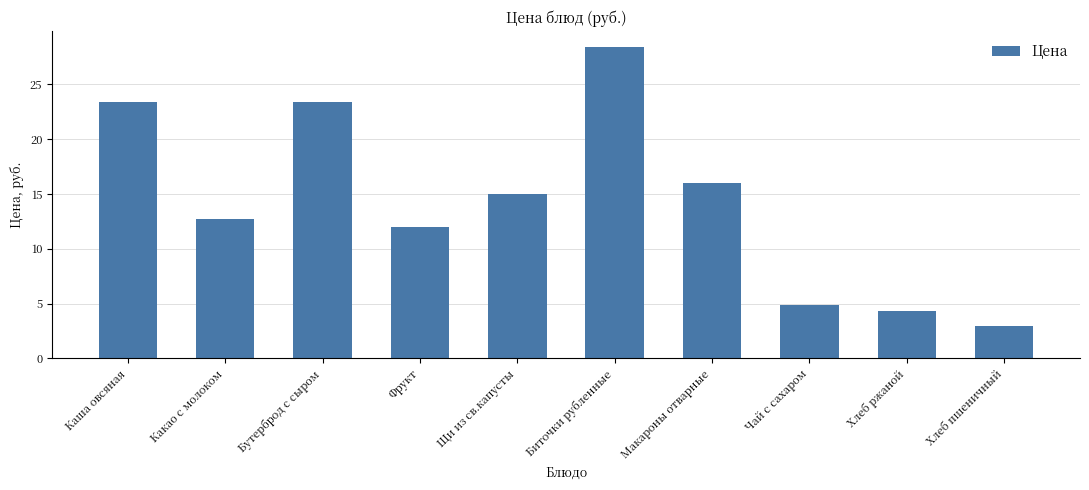

Where does the data first go above 14?

Каша овсяная